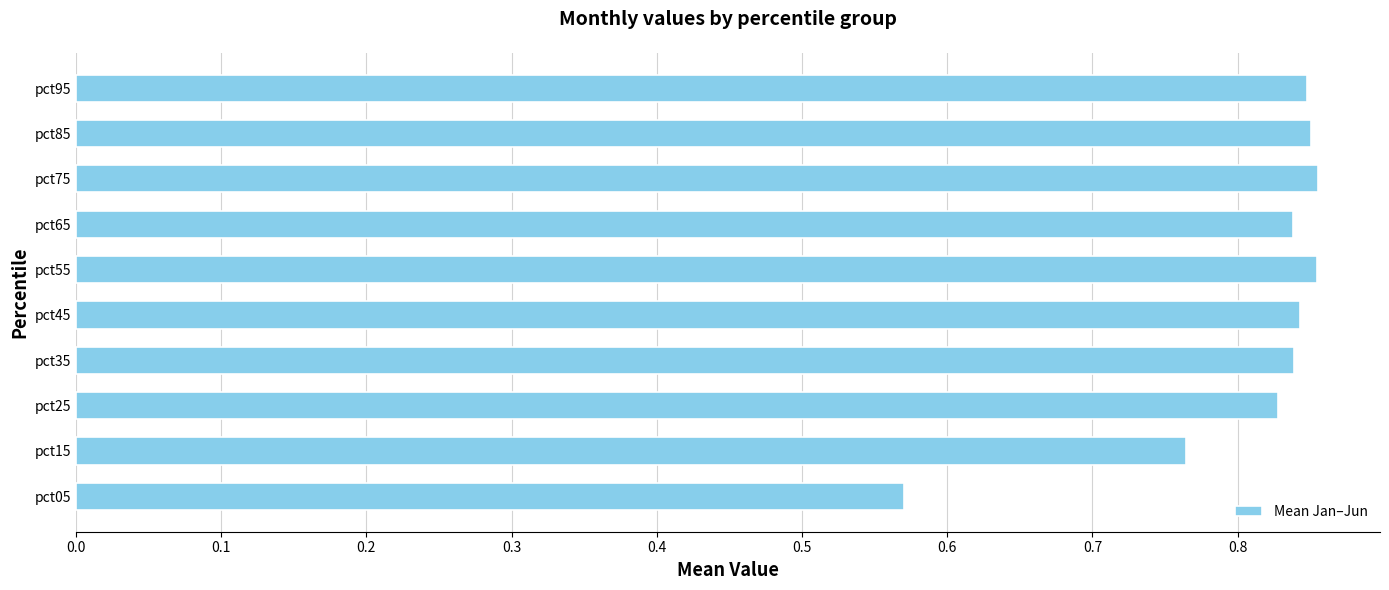

What is the change in value from pct05 to pct65?

+0.3